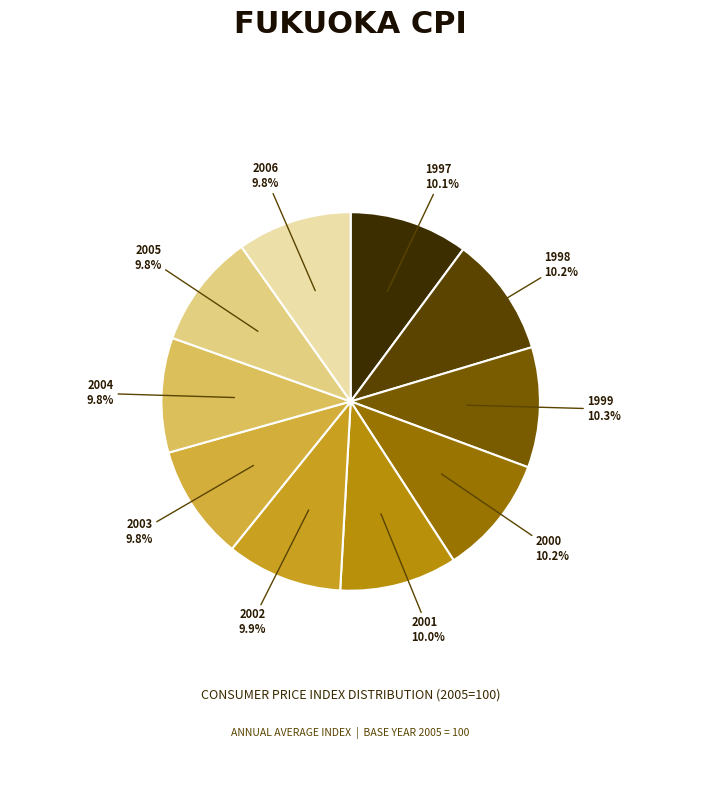

How many slices are in this pie chart?

10